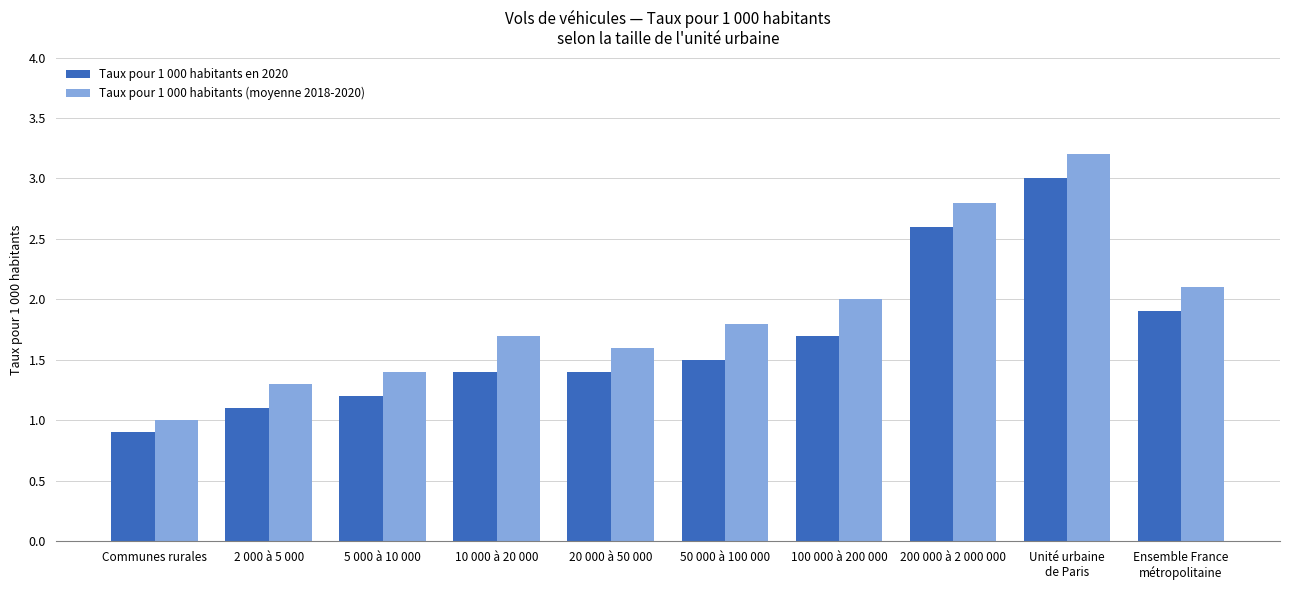

What is the sum of all Taux pour 1 000 habitants en 2020 values?

16.7